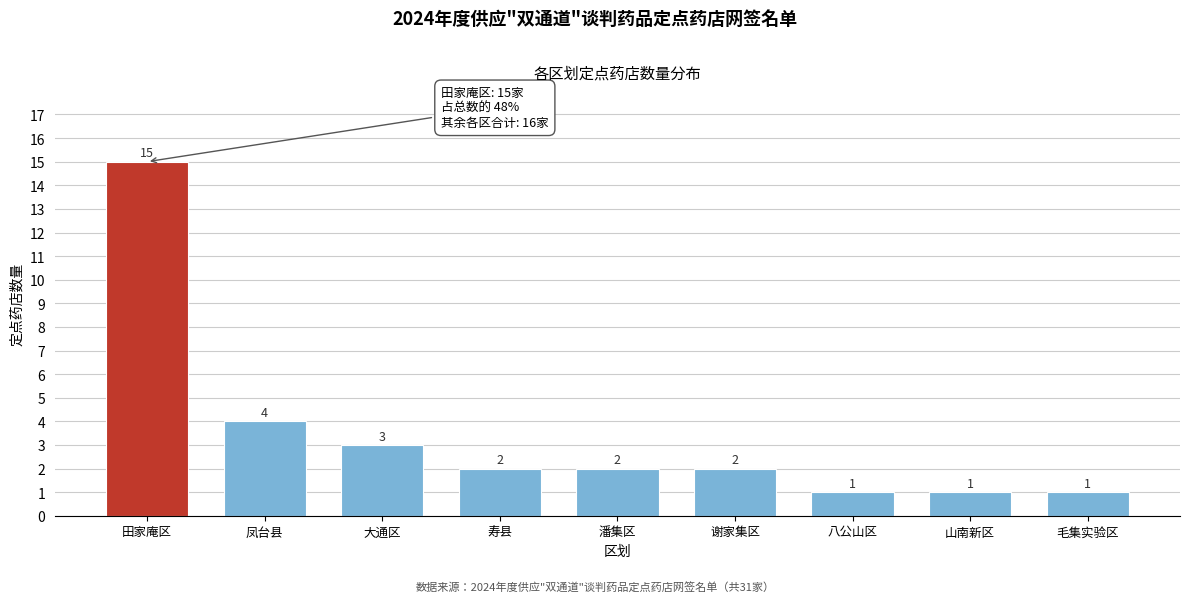

Reading left to right, transcribe all the data shown in this chart.

15	4	3	2	2	2	1	1	1